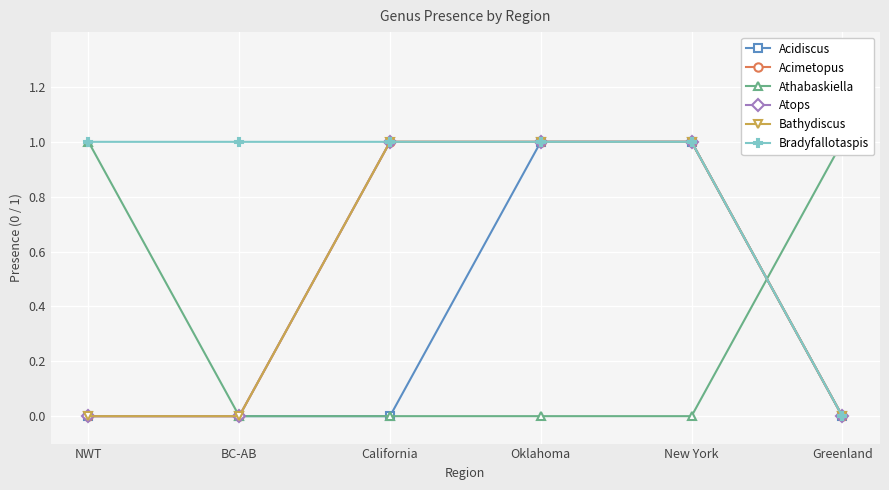

Between NWT and Oklahoma, which series saw the biggest shift?

Acidiscus